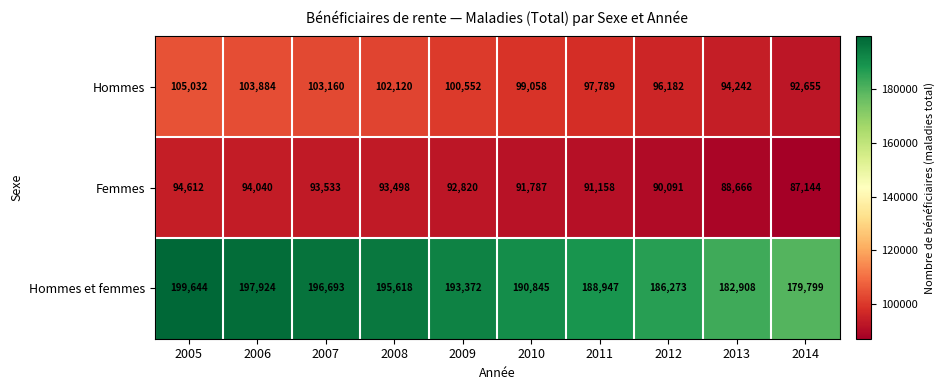

Reading left to right, what are all the values shown in this chart?

Hommes: 105032	103884	103160	102120	100552	99058	97789	96182	94242	92655
Femmes: 94612	94040	93533	93498	92820	91787	91158	90091	88666	87144
Hommes et femmes: 199644	197924	196693	195618	193372	190845	188947	186273	182908	179799